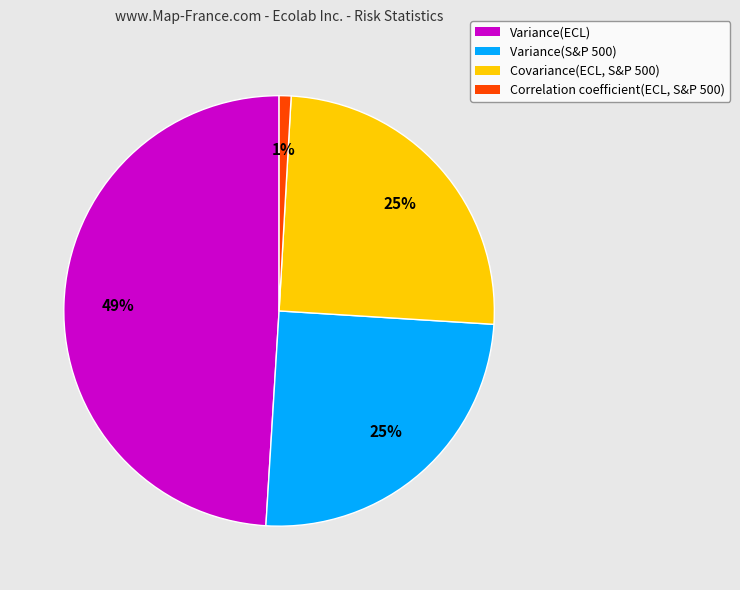

Which slice is the smallest?

Correlation coefficient(ECL, S&P 500)